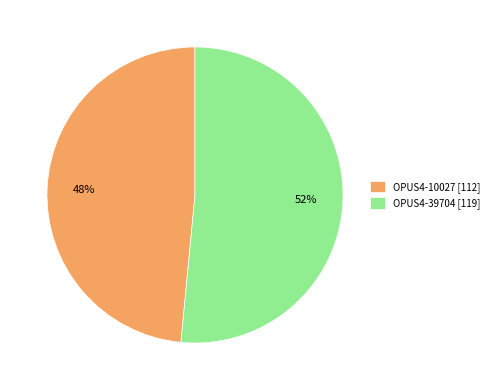

Between OPUS4-39704 [119] and OPUS4-10027 [112], which is larger?

OPUS4-39704 [119]